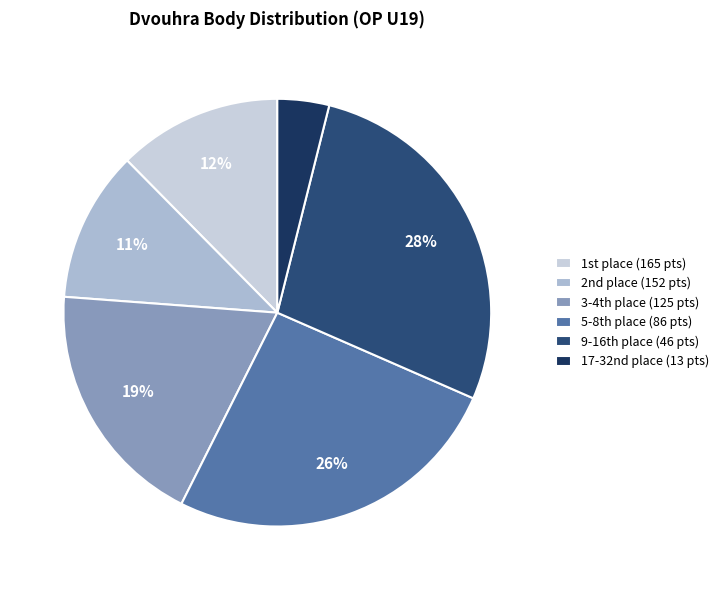

Which category has the biggest portion of the pie?

9-16th place (46 pts)